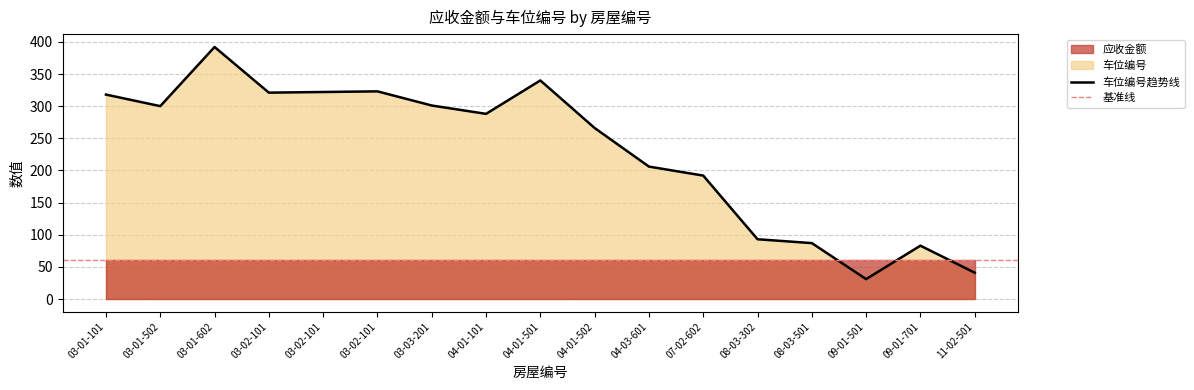

What is the label of the 2nd point from the right?

09-01-701